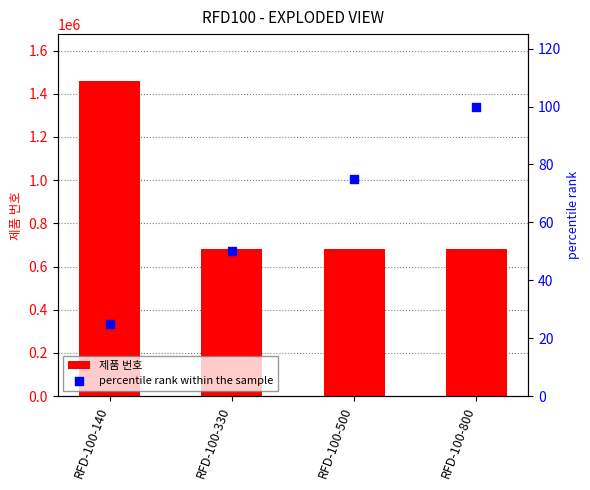

Which series contains the lowest Y value?

percentile rank within the sample